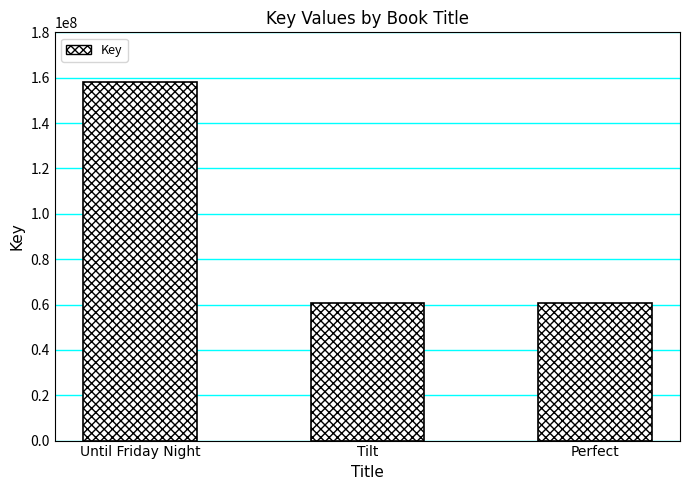

The chart shows a value of 51428493 at Until Friday Night. True or false?

False